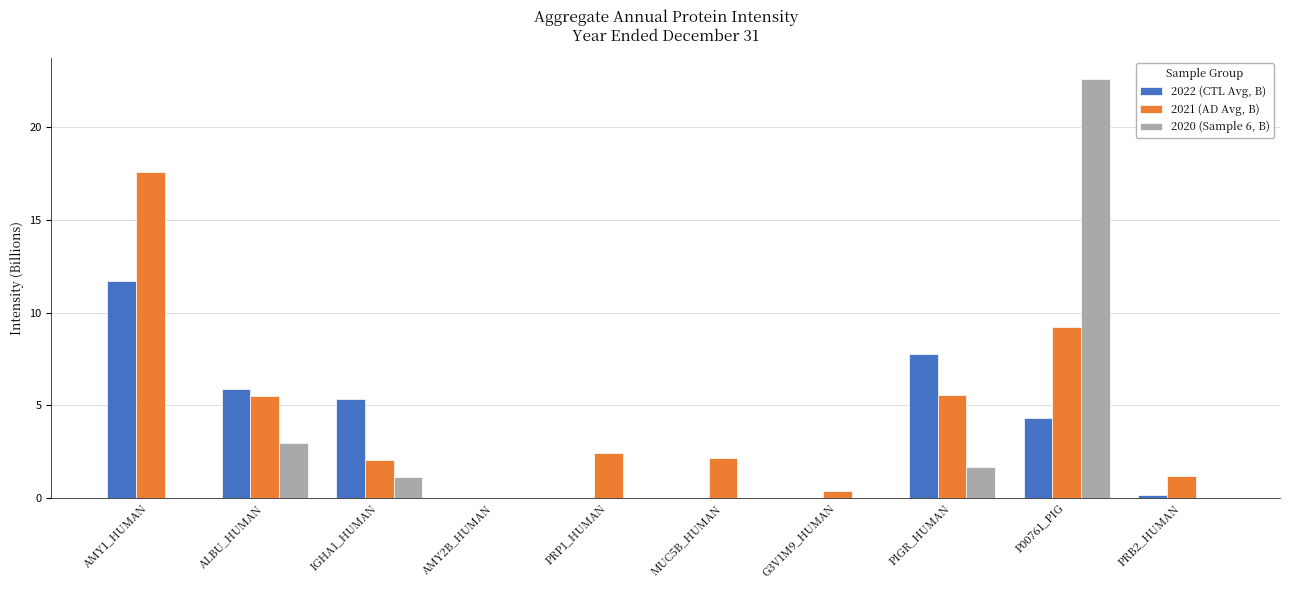

At which category is the sum across all series the highest?

P00761_PIG